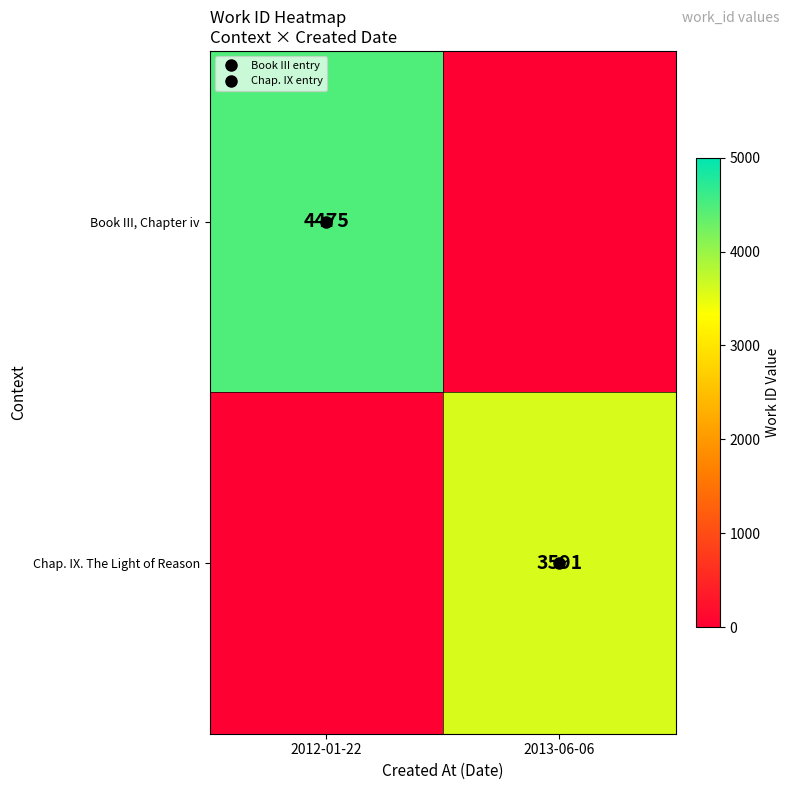

Is the value of Book III, Chapter iv at 2012-01-22 greater than the value of Chap. IX. The Light of Reason at 2012-01-22?

Yes